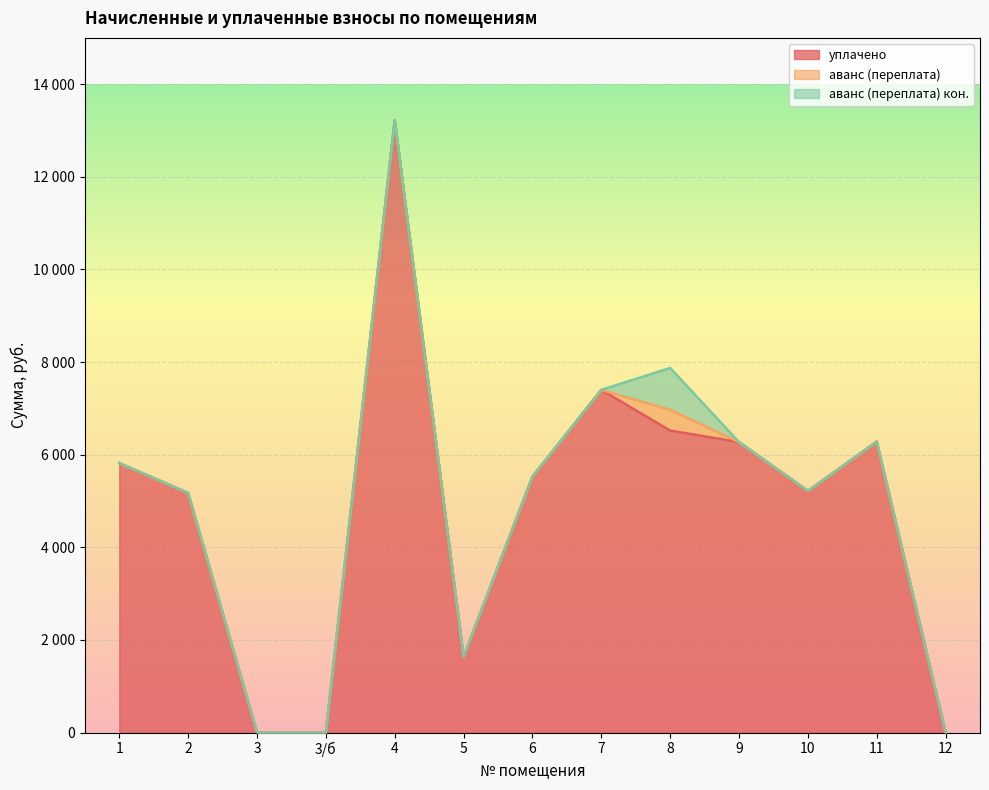

What is the average value of the уплачено series?

4851.0